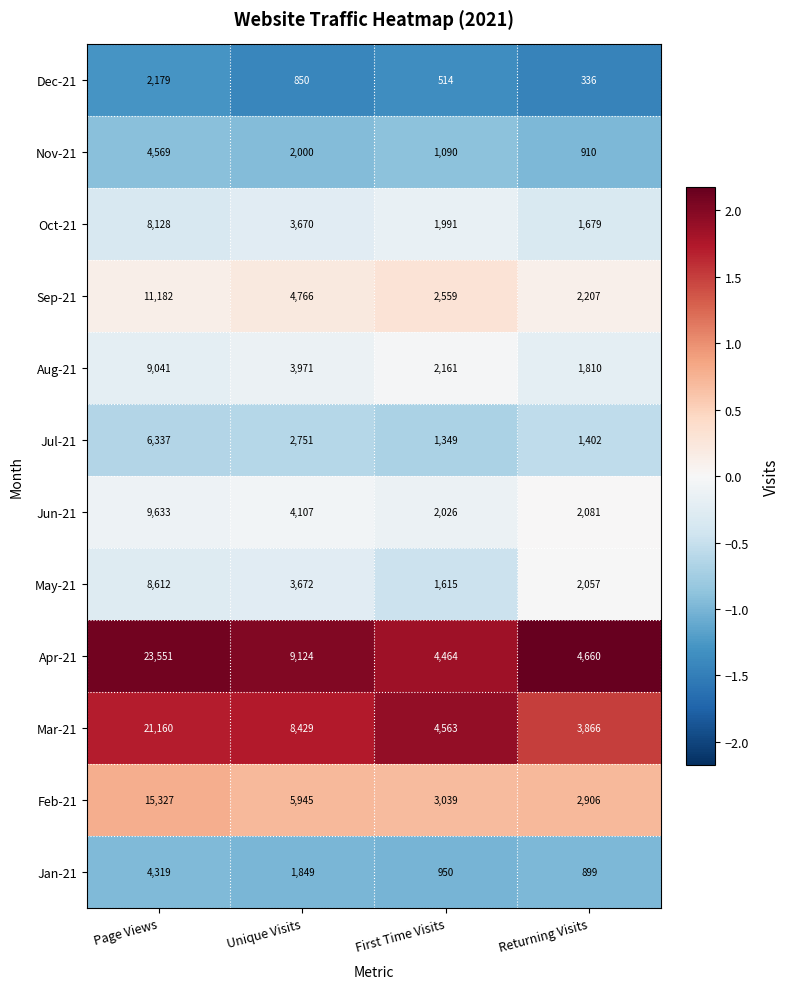

Which series changed the most between Unique Visits and First Time Visits?

Apr-21